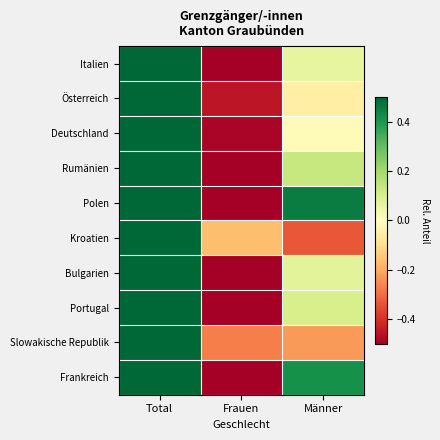

What is the total value across all series at Total?

5.0